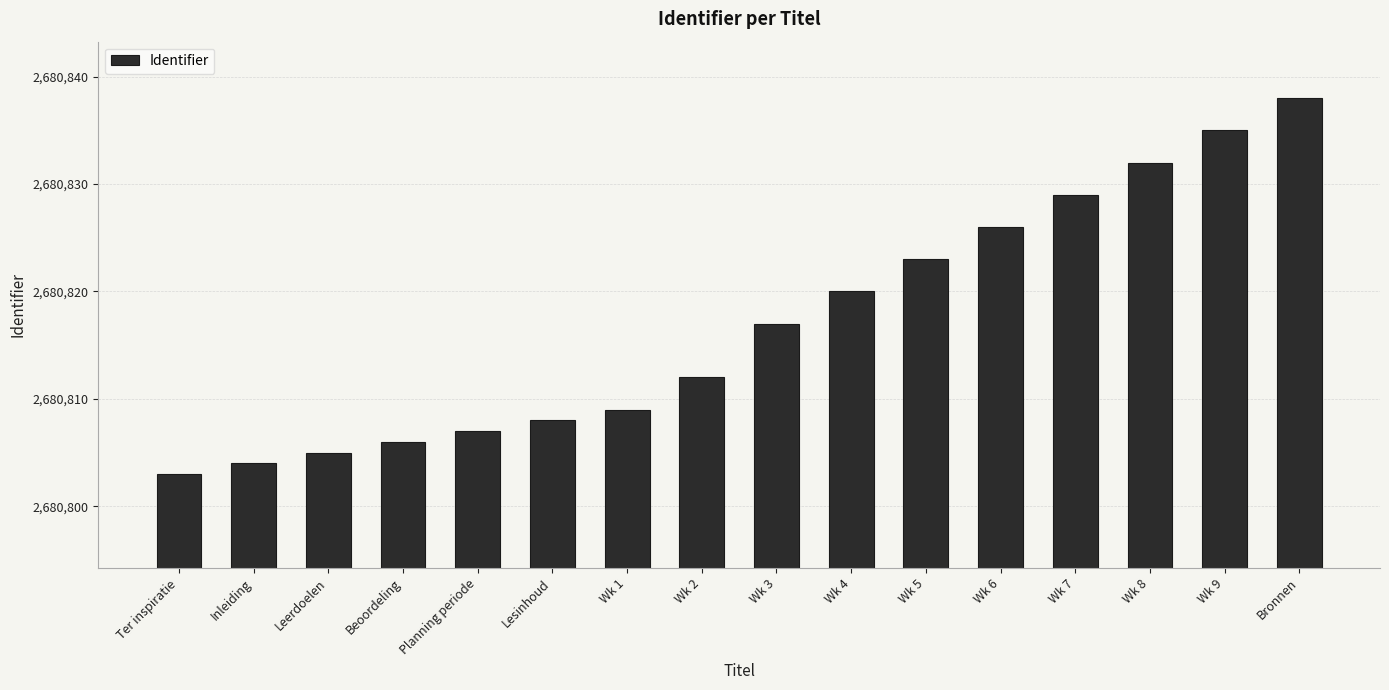

What is the value of the 3rd bar from the left?

2680805